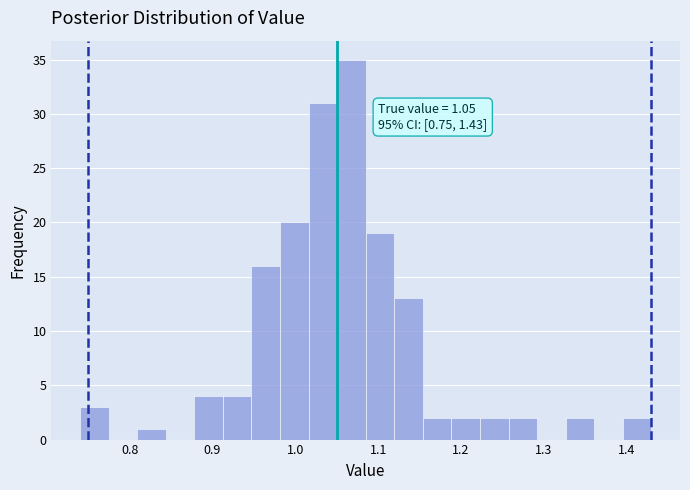

Around what value on the x-axis is the tallest bar? Give the approximate position of its centre, as read against the axis.

1.07